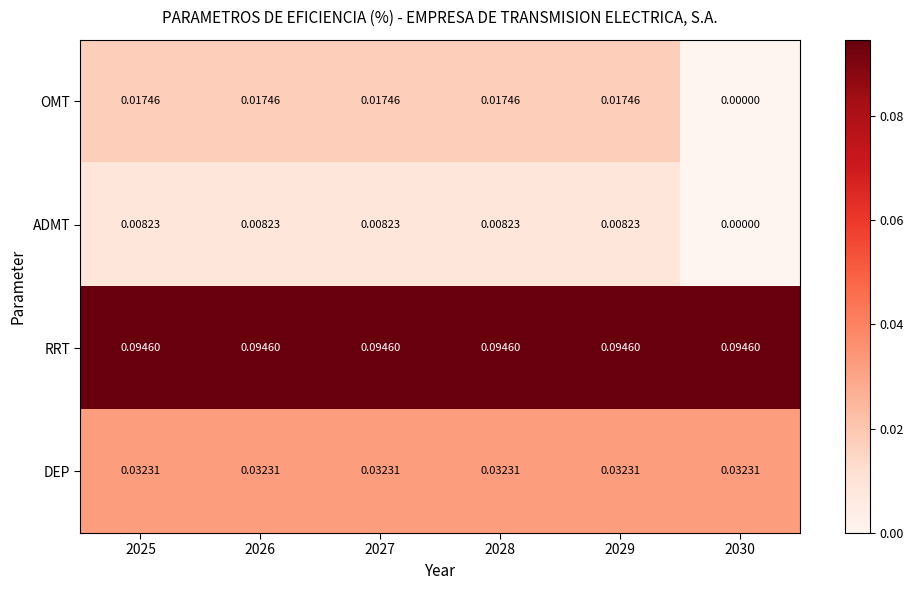

Which series has the largest total across all categories?

RRT